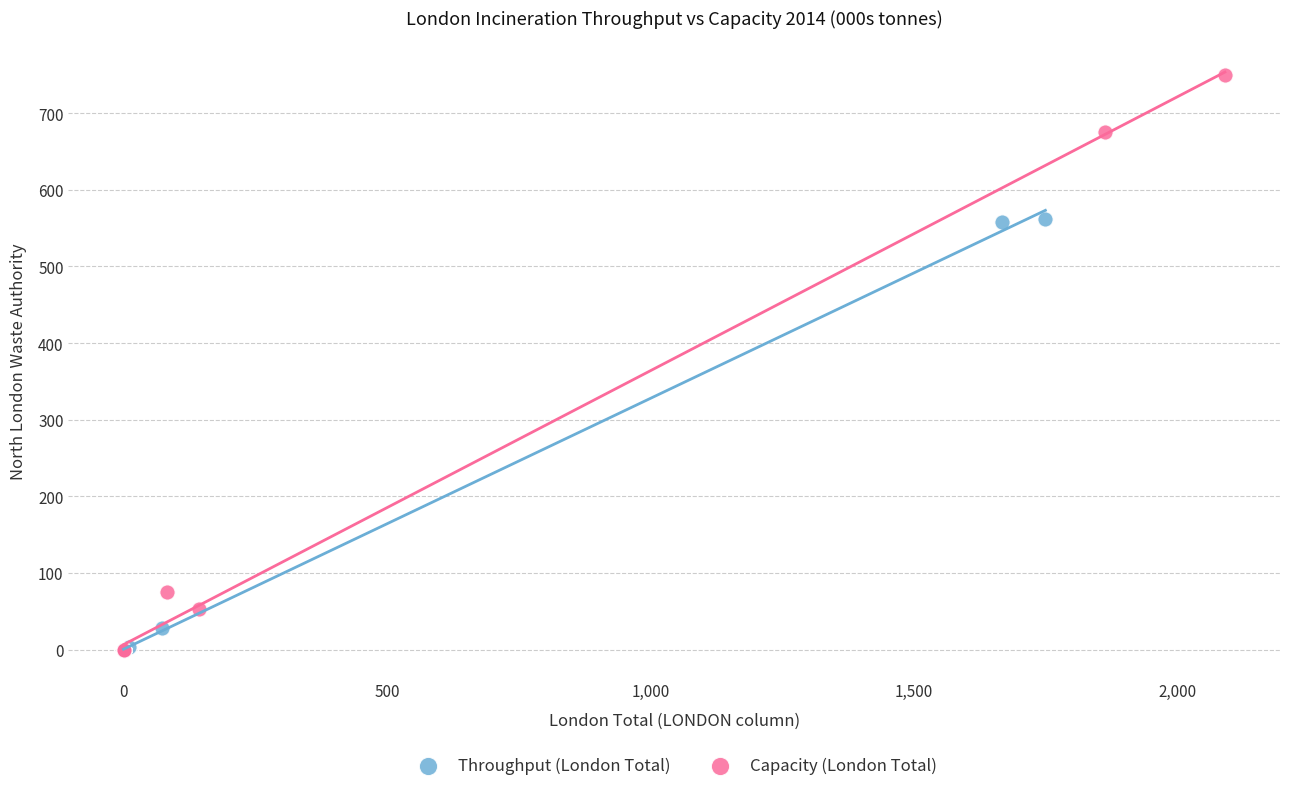

Which series contains the highest Y value?

Capacity (London Total)